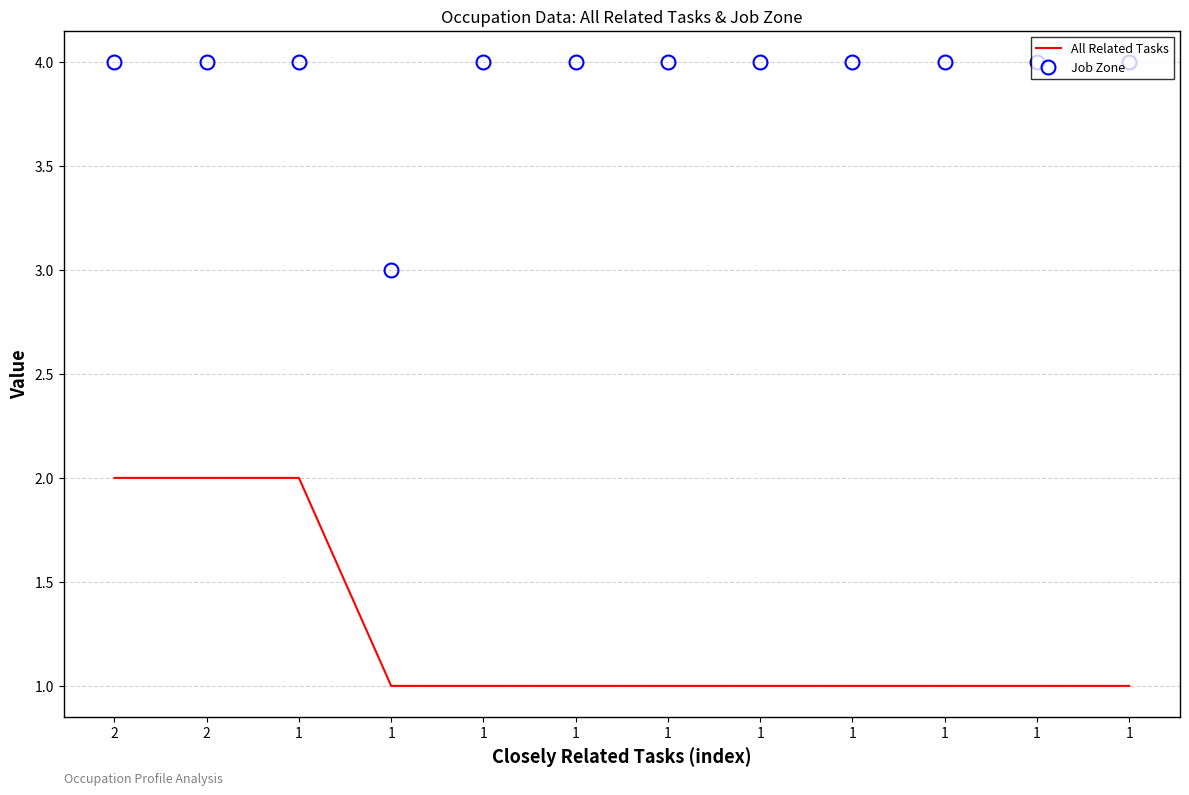

What are all the series names shown in the legend?

All Related Tasks, Job Zone